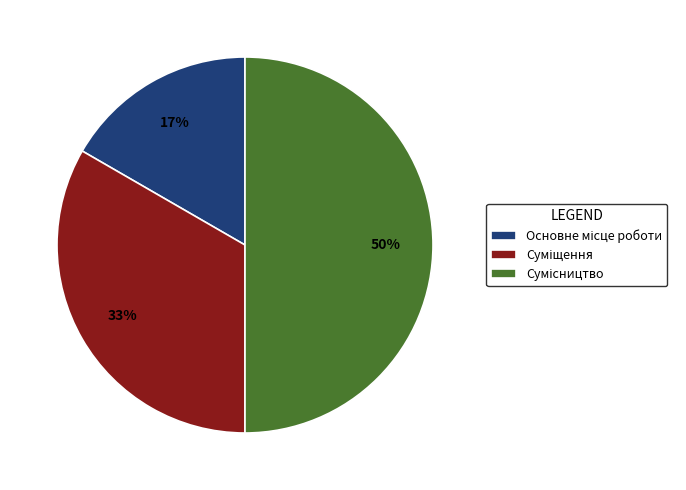

To the nearest percent, what is the difference between the largest and smallest slice percentages?

33%